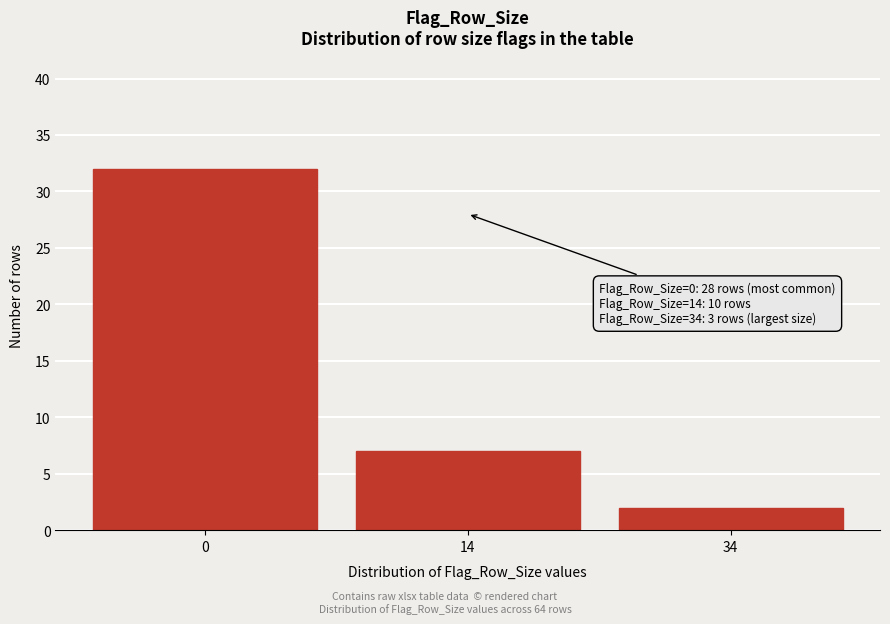

Reading left to right, list all the values displayed in this chart.

0=32	14=7	34=2